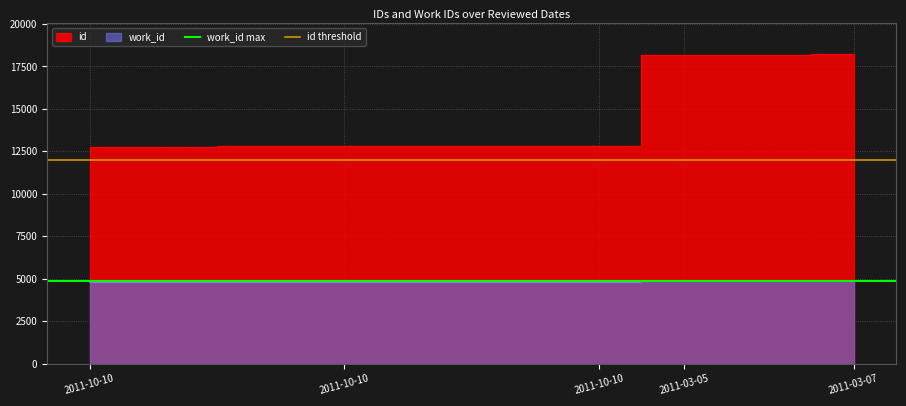

What is the minimum value shown in the chart?

4873